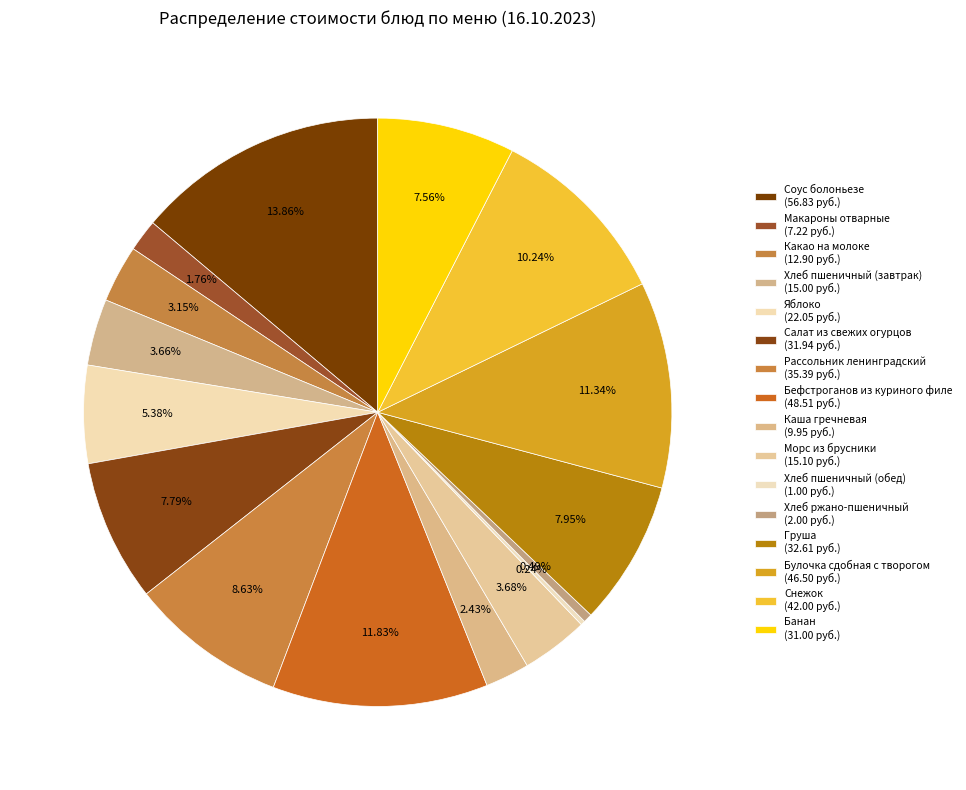

What portion of the pie excludes Бефстроганов из куриного филе?

88.2%